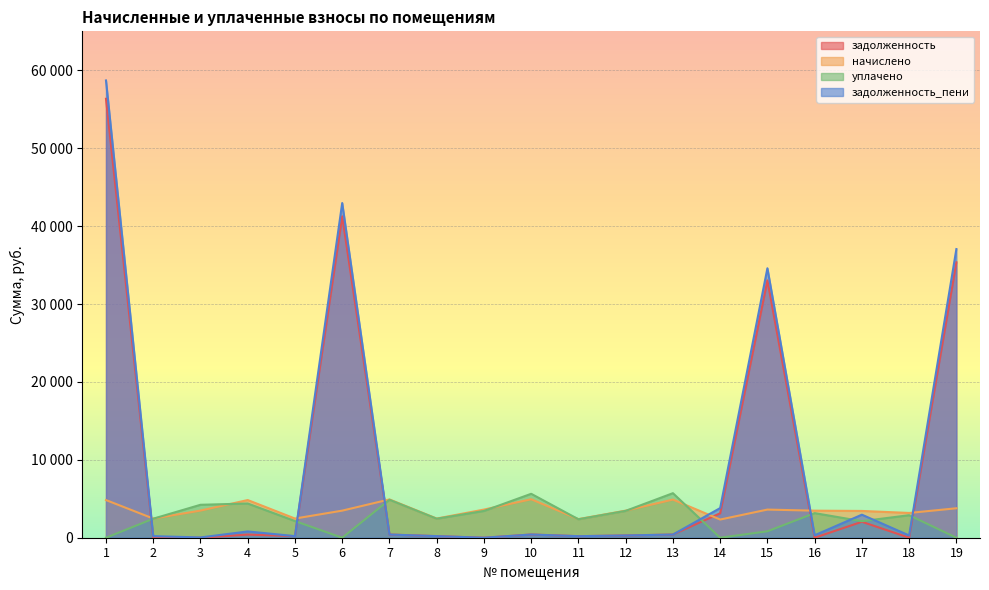

How many intersections are there between уплачено and задолженность_пени?

8